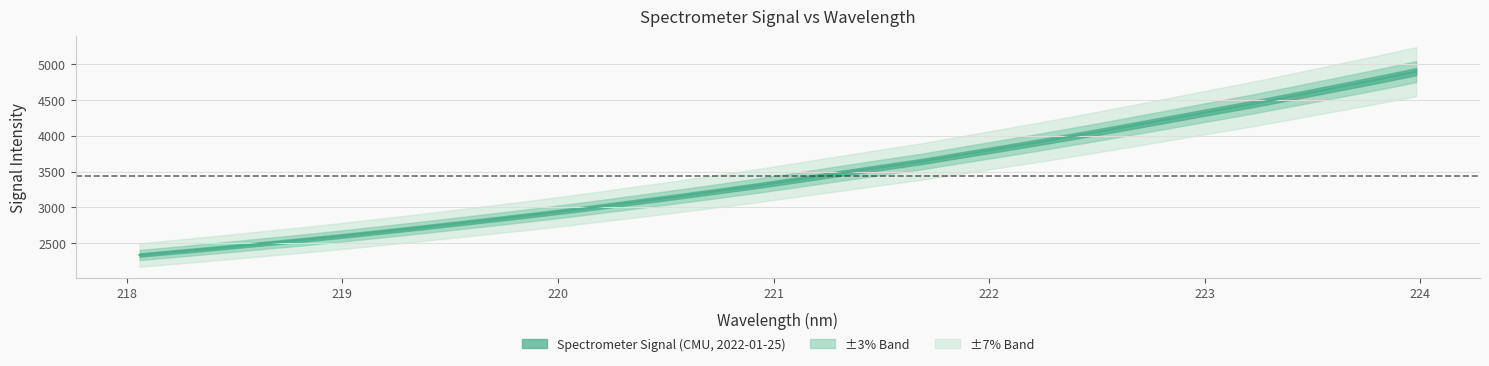

What is the greatest value displayed?

4893.3